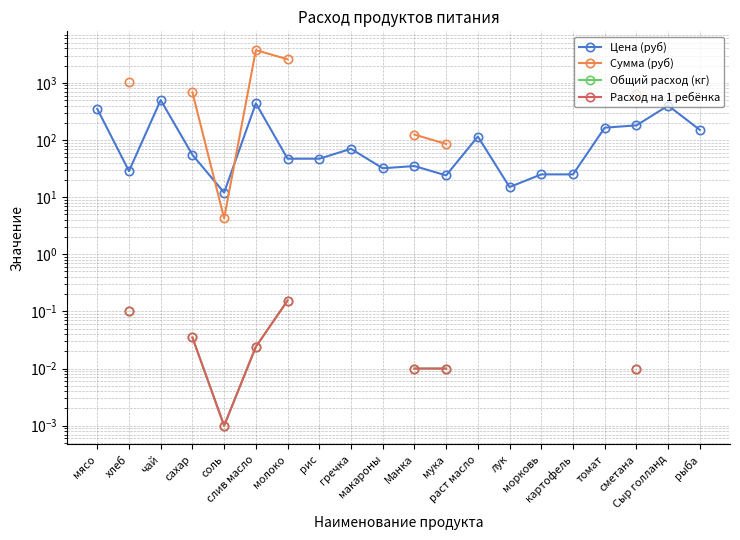

Is it true that Цена (руб) equals 500.0 at чай?

True